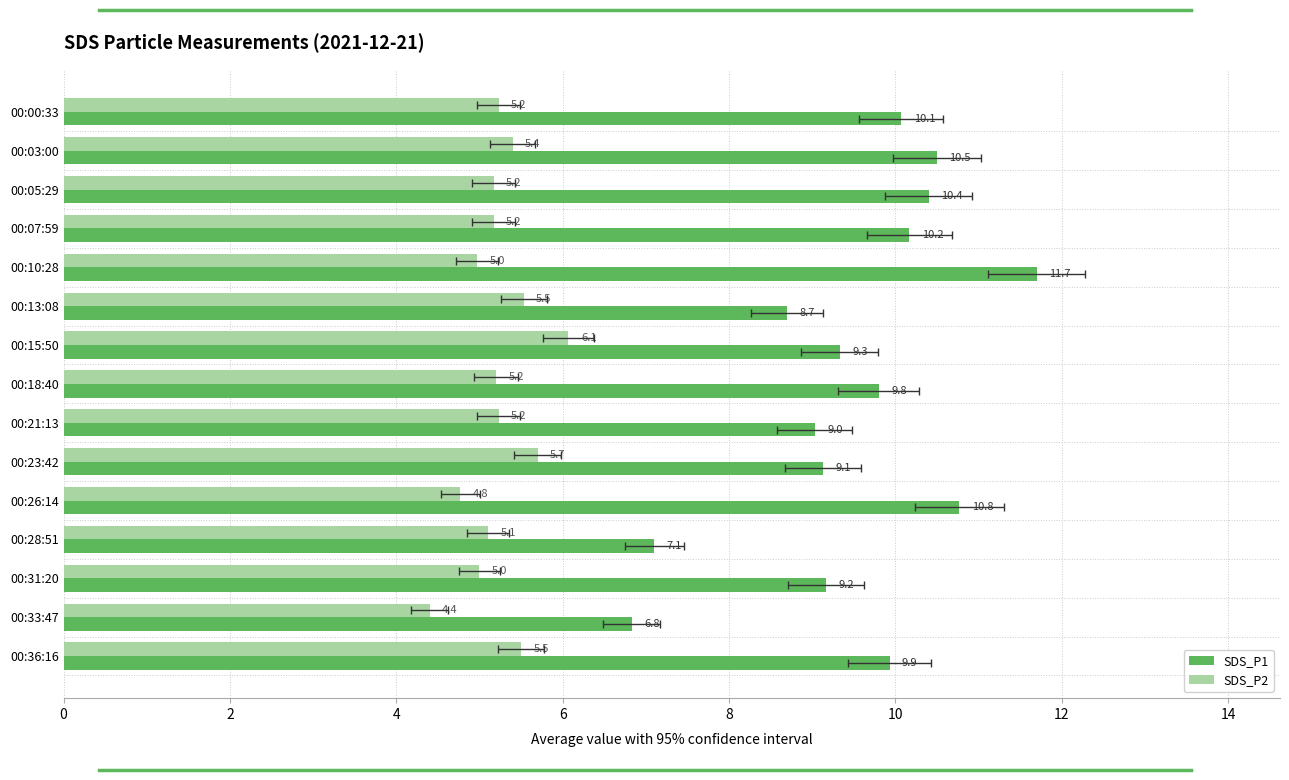

What is the difference between the second highest and second lowest values in the SDS_P2 series?

0.9